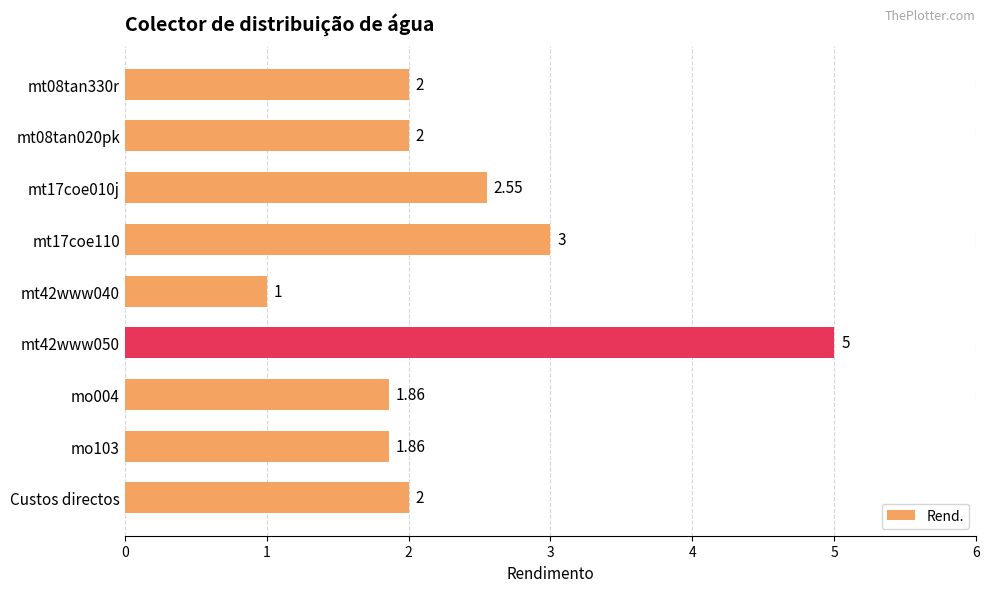

What is the average value?

2.4